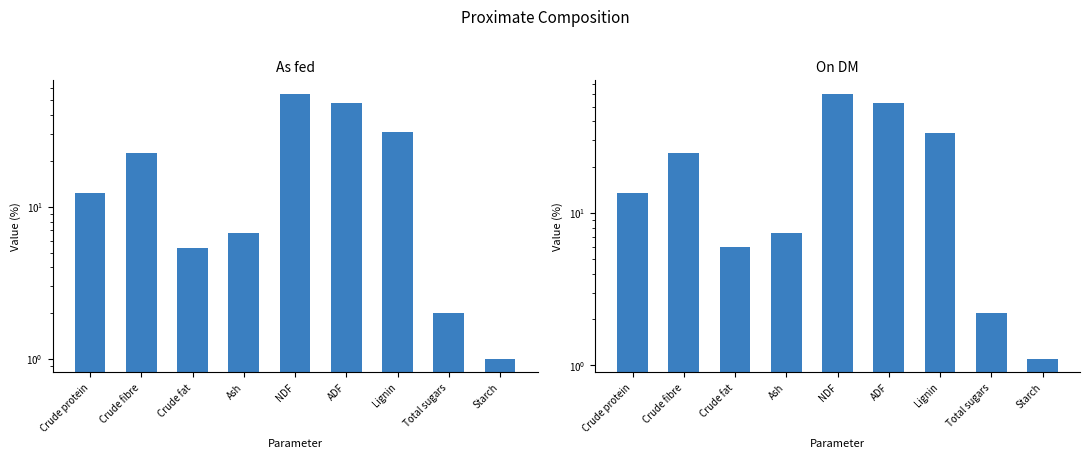

What is the label of the 3rd bar from the left?

Crude fat